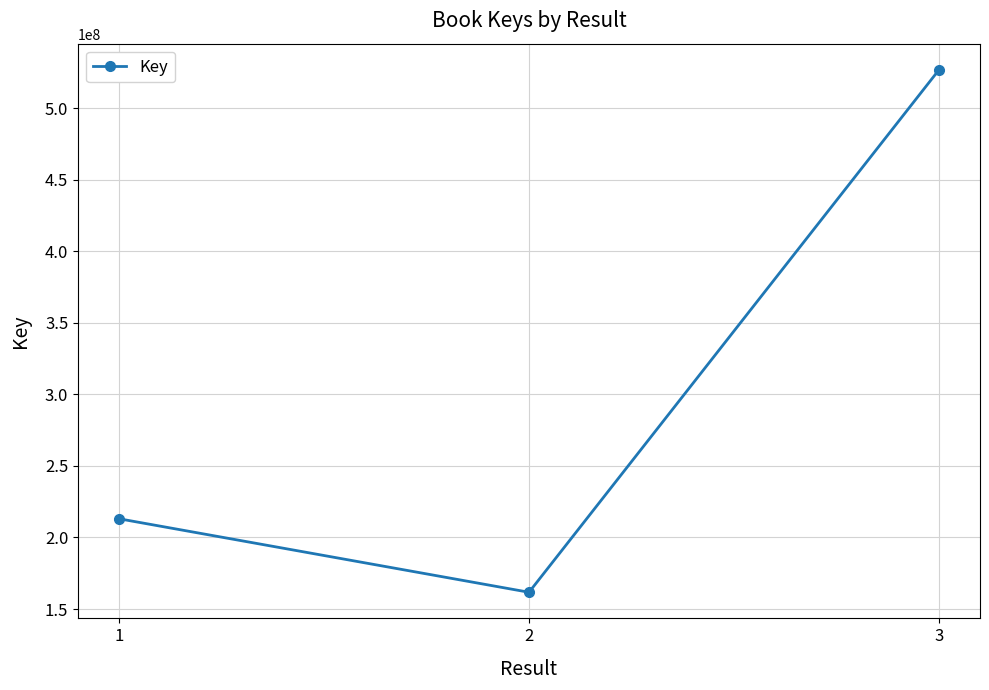

Does the chart display data point markers on the line(s)?

Yes